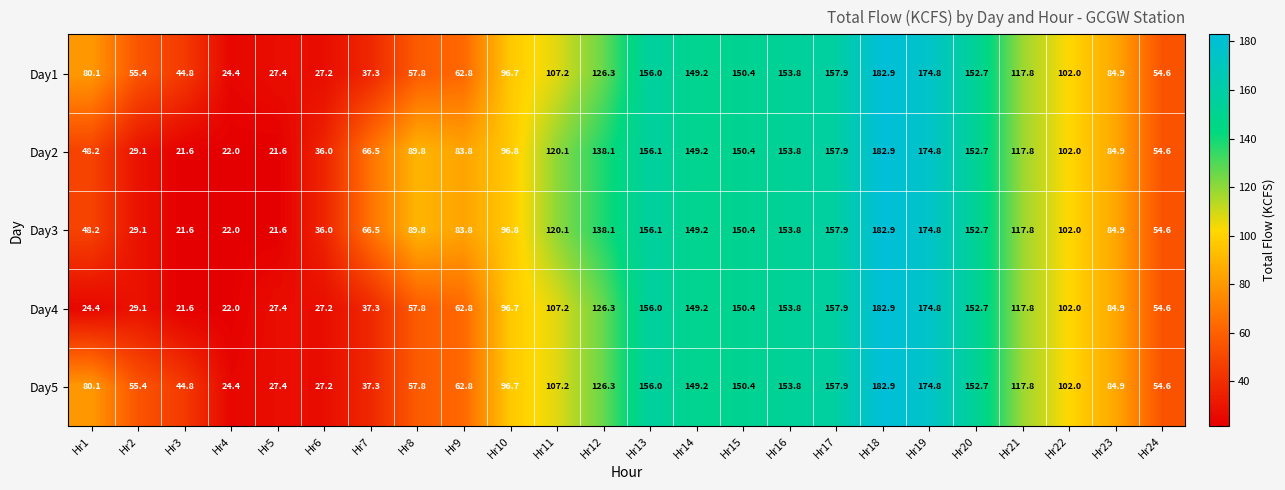

Where does the Day5 series first go above 102?

Hr11